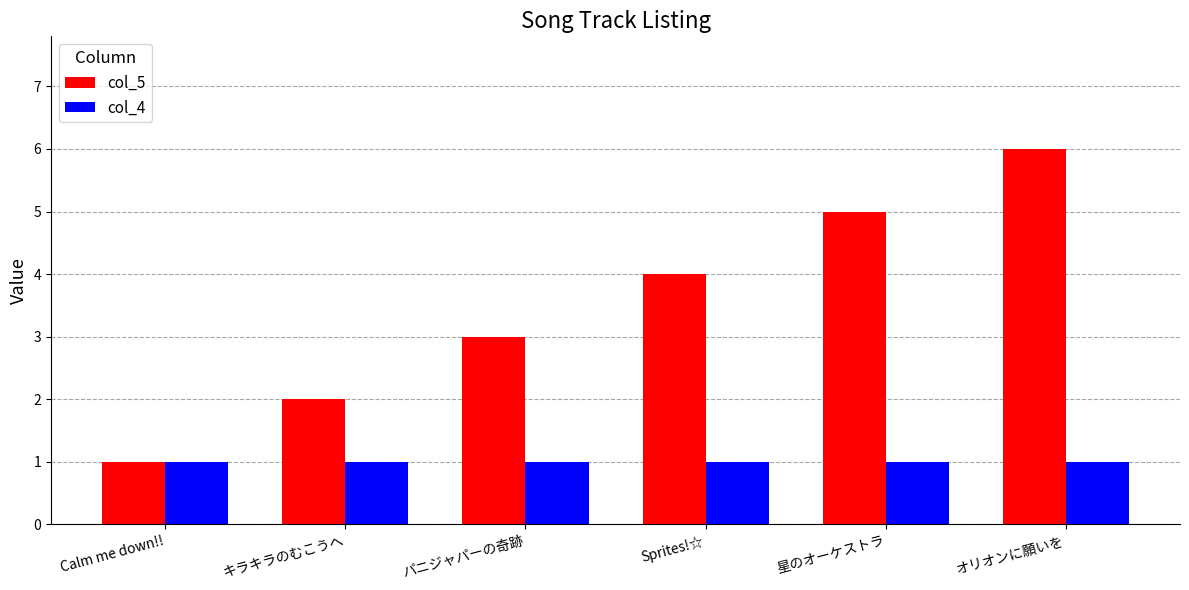

What is the maximum value shown in the chart?

6